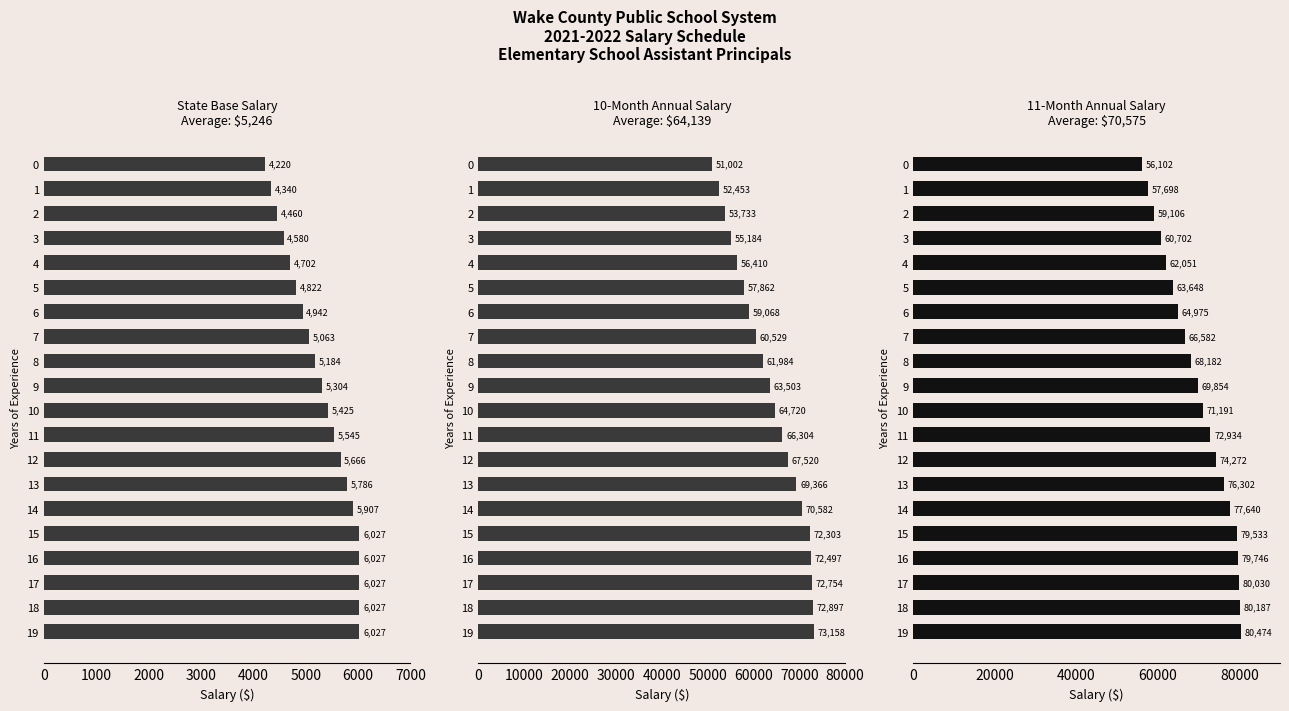

What is the average value of the 11-Month Annual Salary series?

70060.5